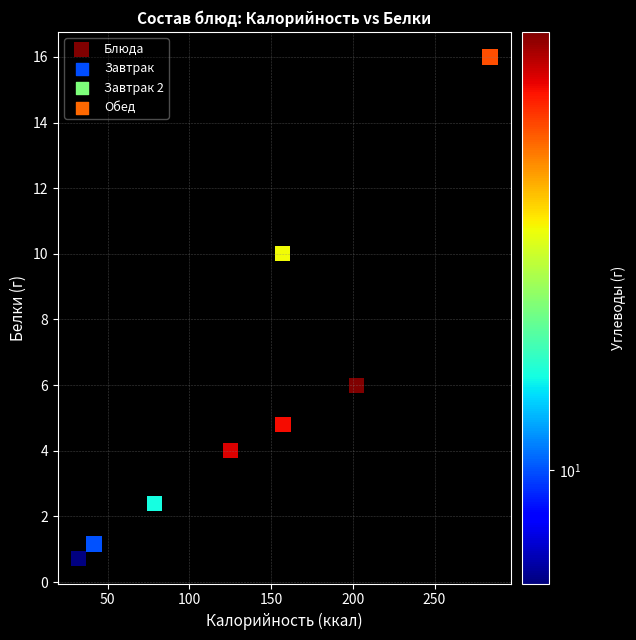

What is the average Y value?

5.6